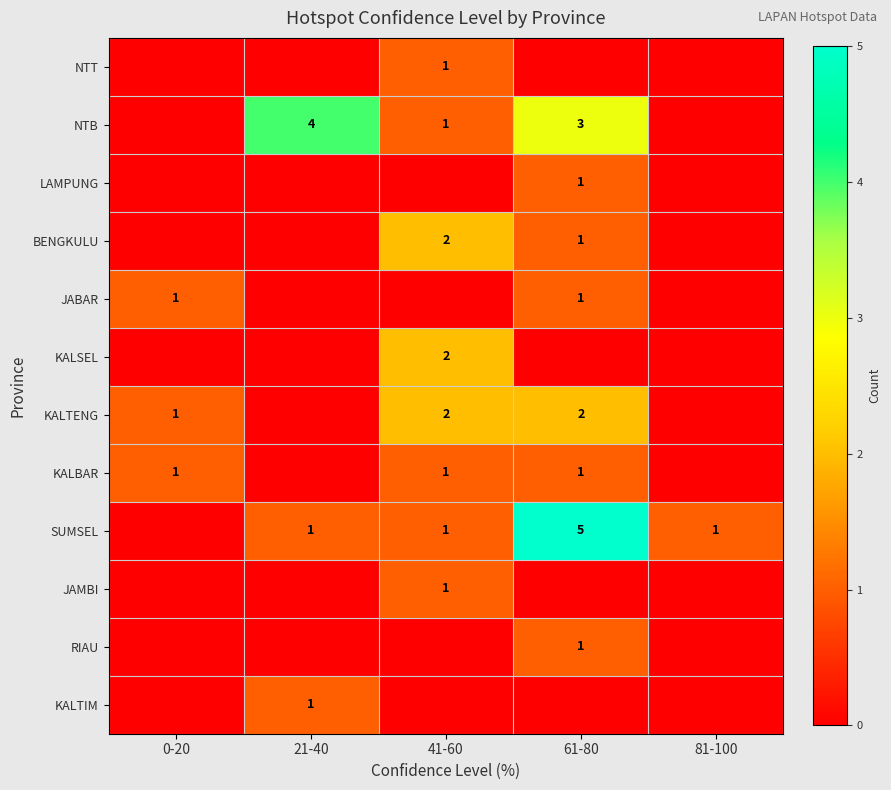

Is it true that SUMSEL equals 1 at 81-100?

True